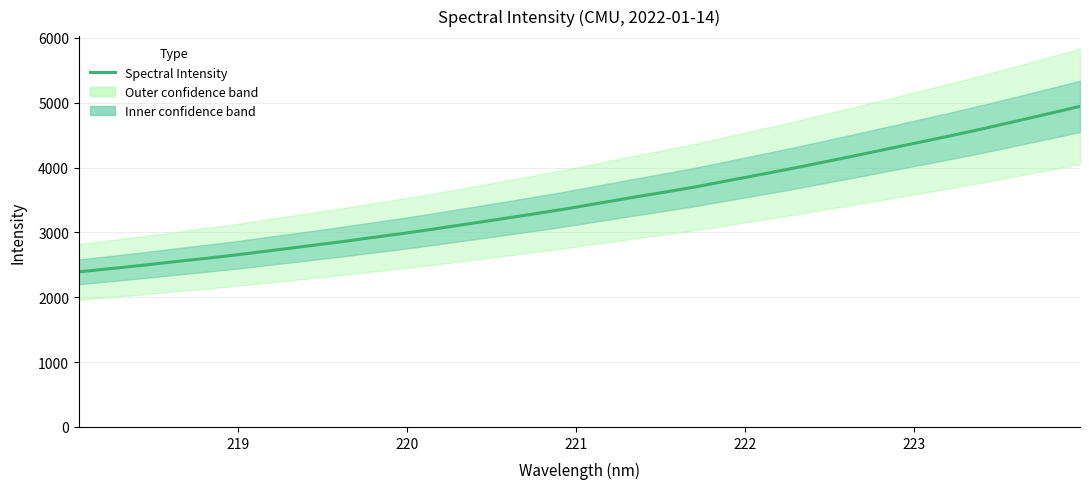

What is the minimum value for Spectral Intensity?

2391.8